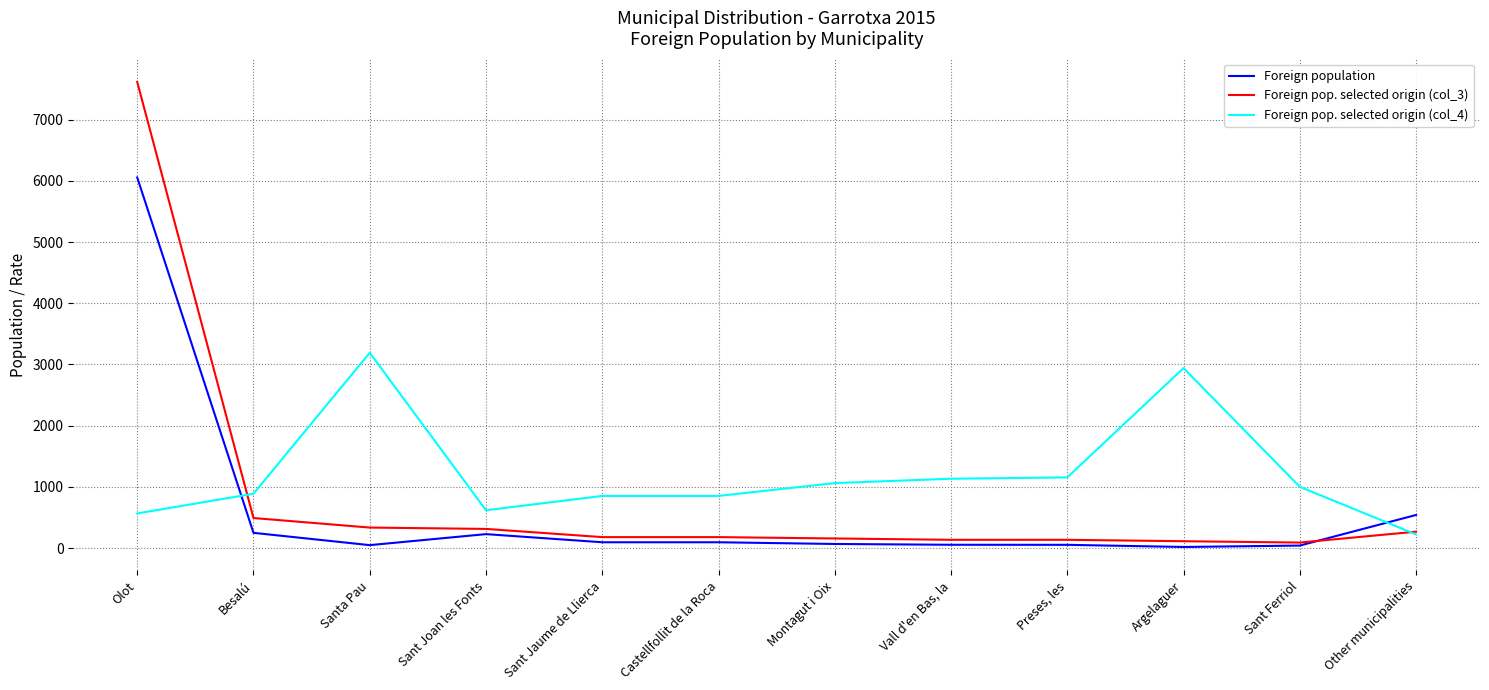

True or false: Foreign population and Foreign pop. selected origin (col_4) cross at least once.

True